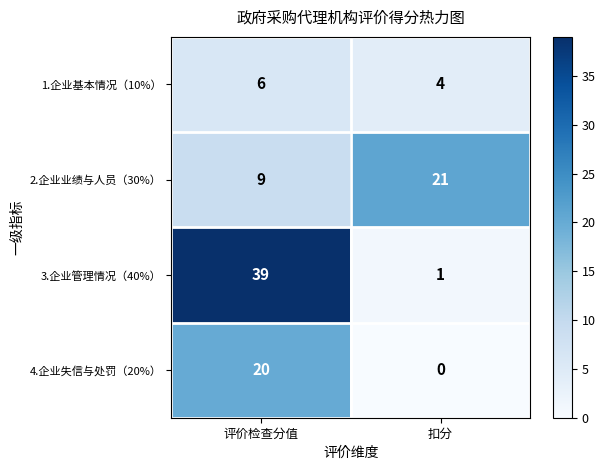

What is the approximate value of 4.企业失信与处罚（20%） at 评价检查分值?

20